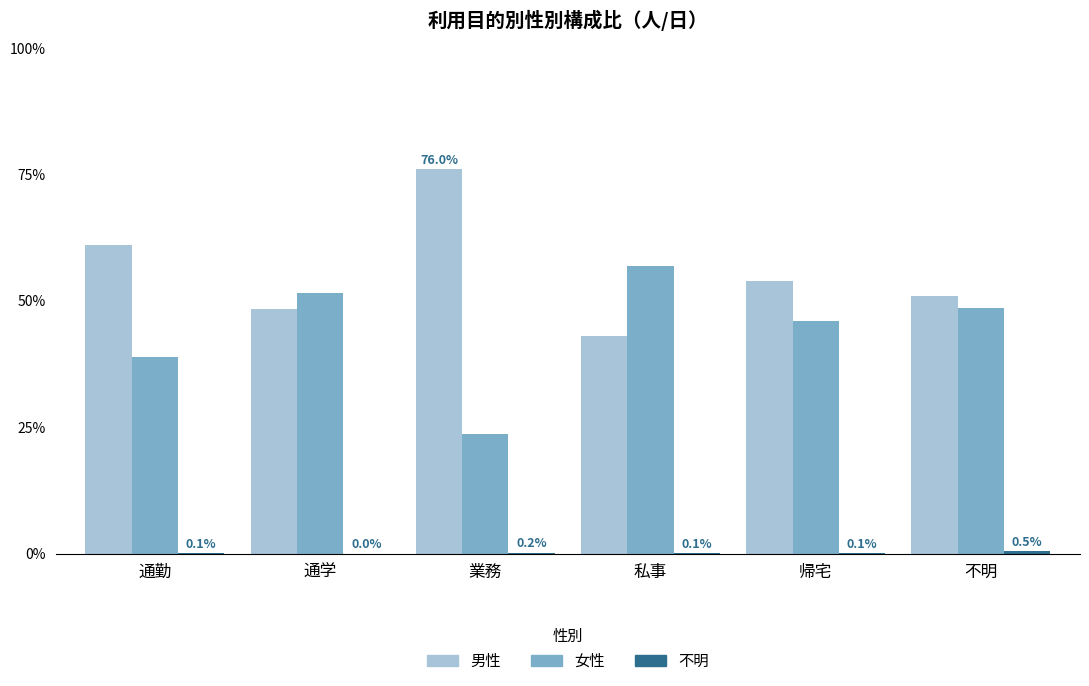

At which category does the chart reach its peak across all series?

業務